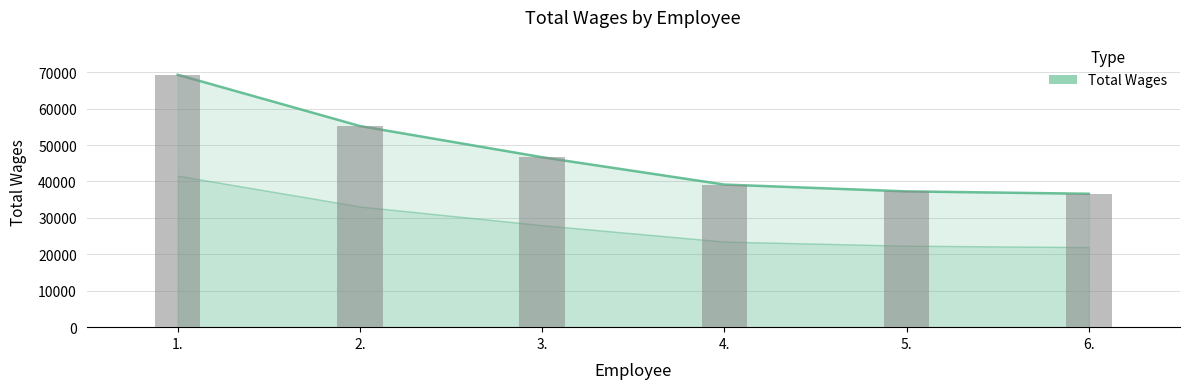

What is the average value?

47369